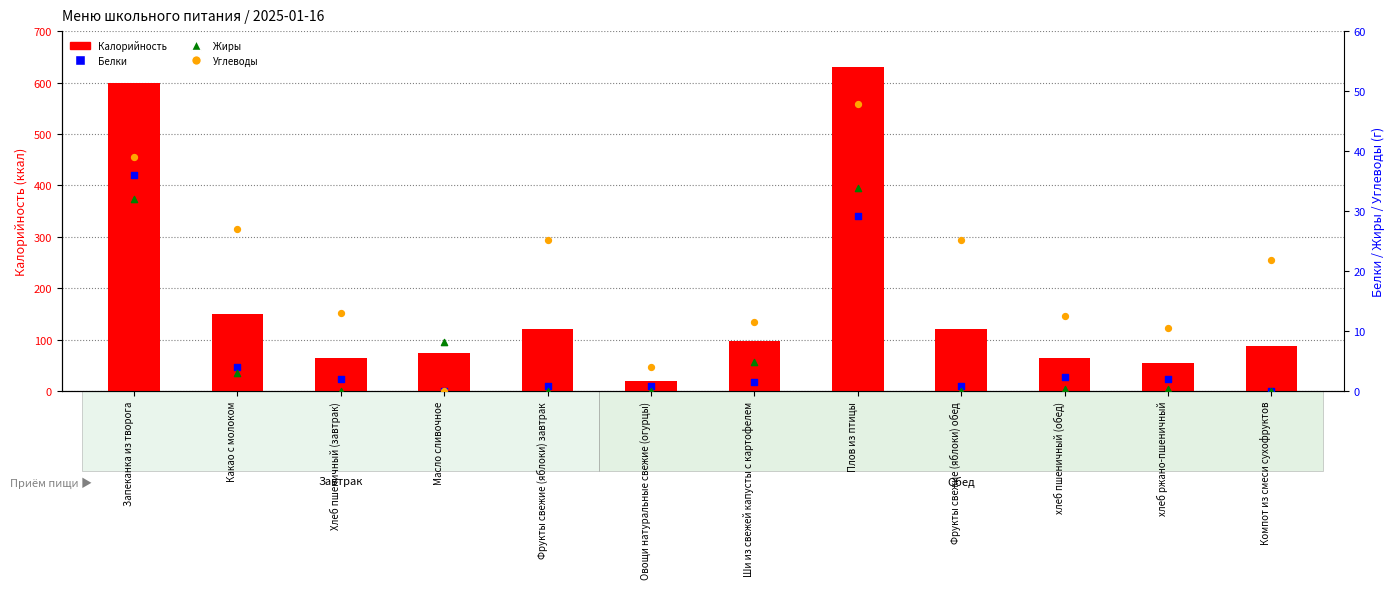

What are all the series names shown in the legend?

Калорийность, Белки, Жиры, Углеводы